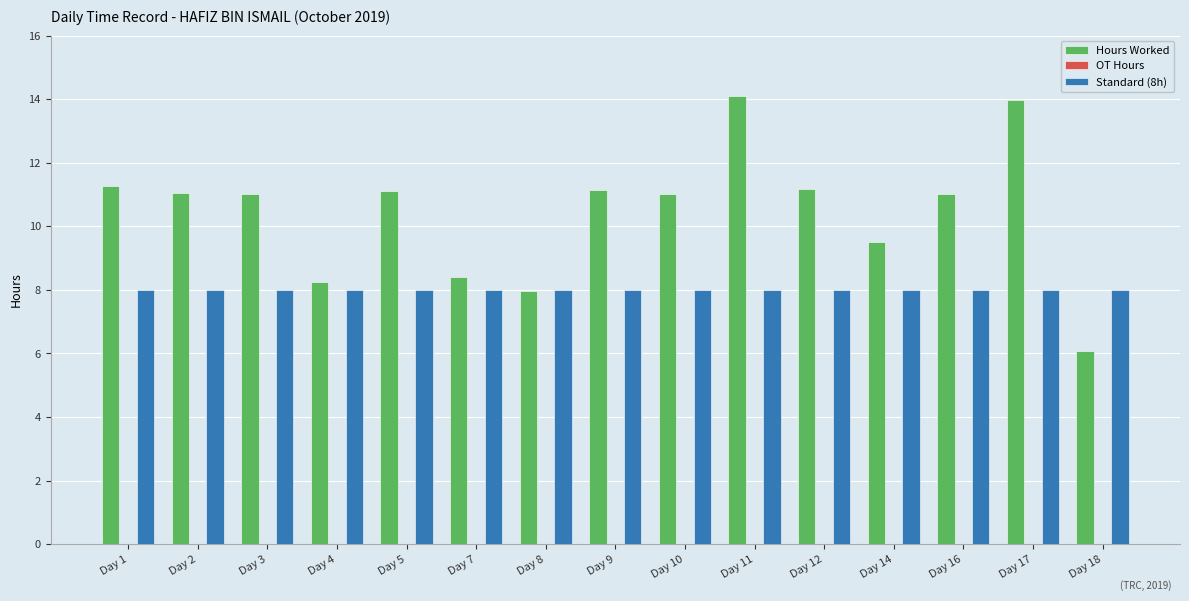

How many bars are there in each group?

2